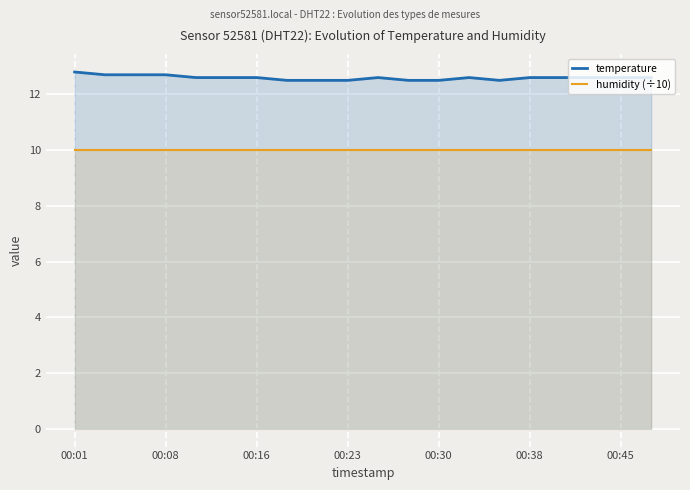

Which series has the largest total across all categories?

temperature